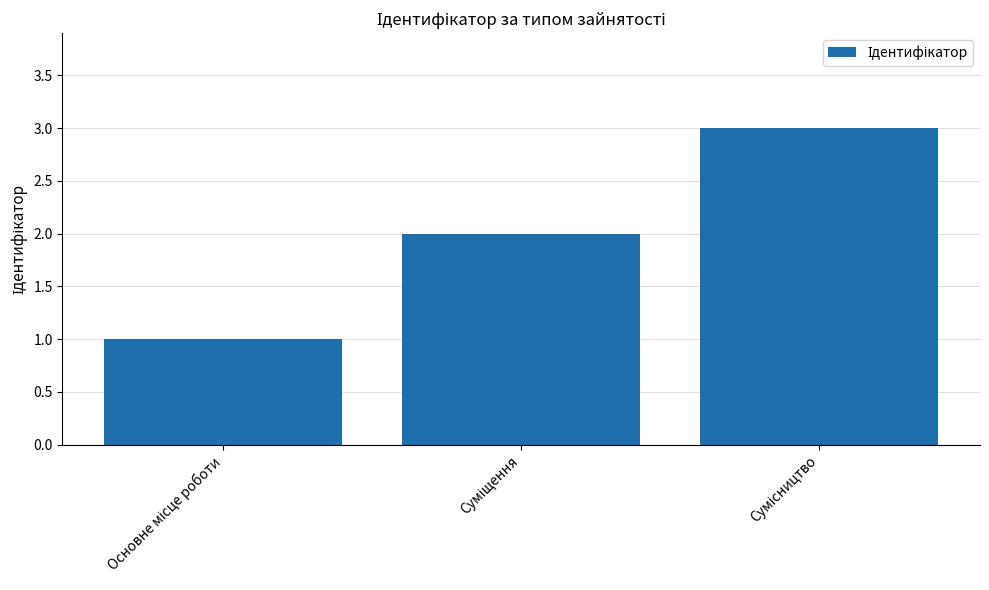

What is the difference between the maximum and second lowest values?

1